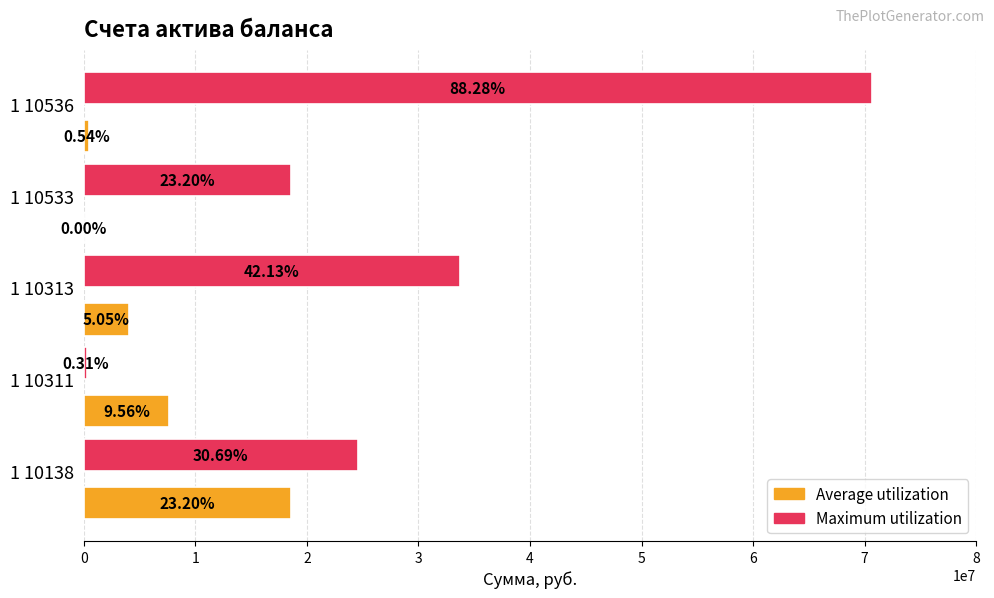

What are all the series names shown in the legend?

Average utilization, Maximum utilization